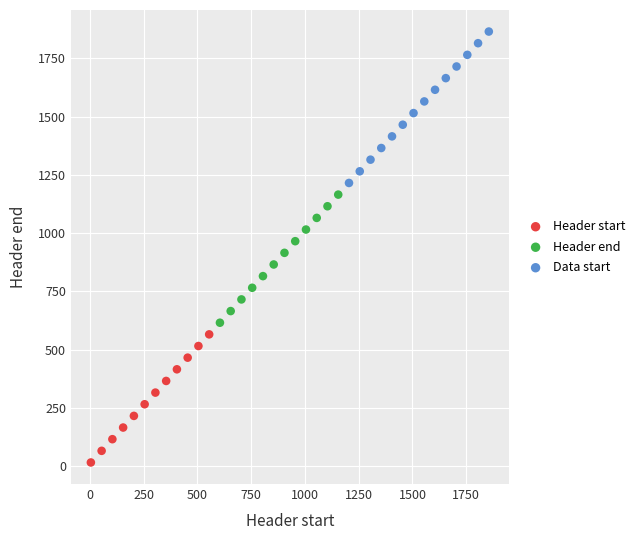

Which series contains the lowest Y value?

Header start